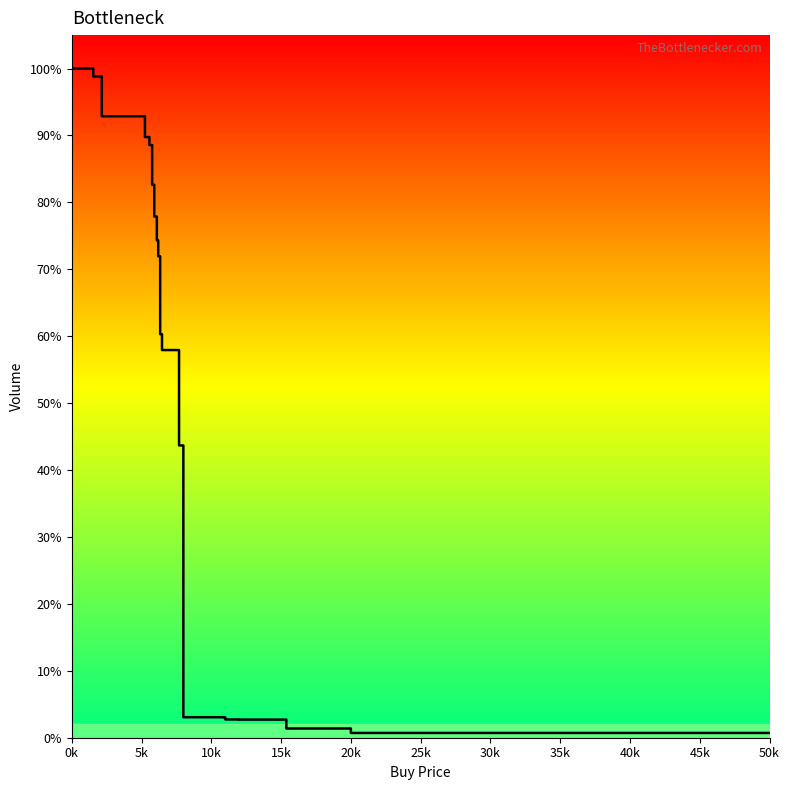

Is this an area chart (filled region under the line)?

Yes